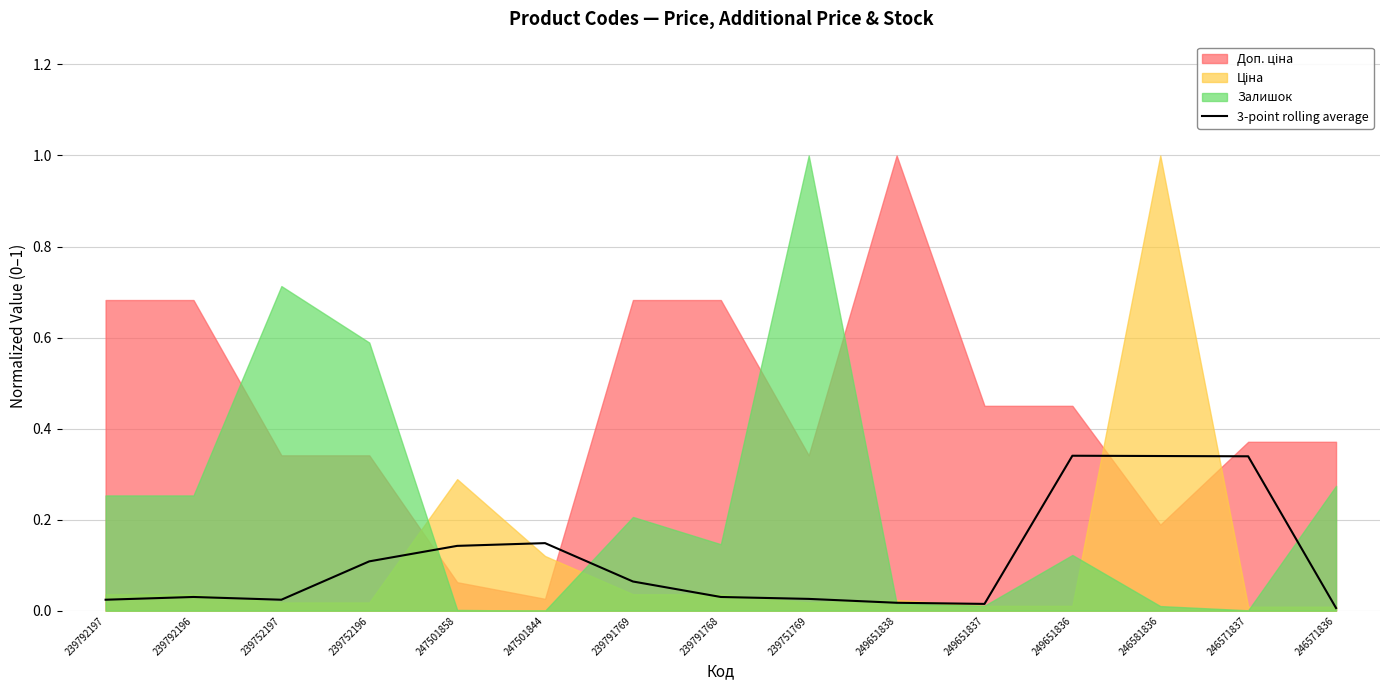

How many lines are shown in the chart?

1